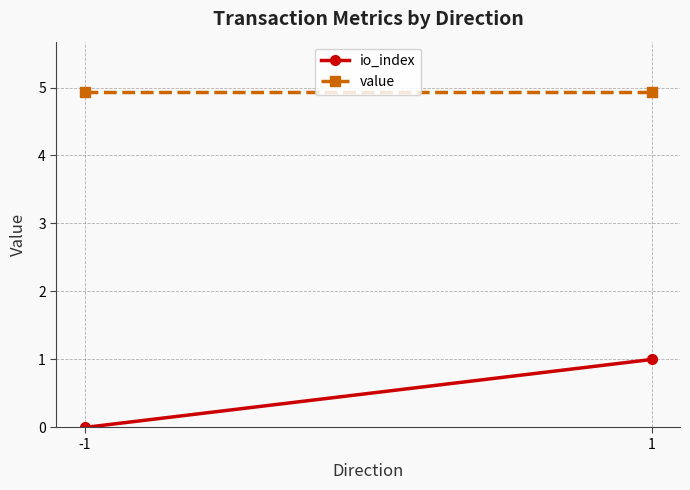

True or false: io_index has a value of 0.3 at -1.

False